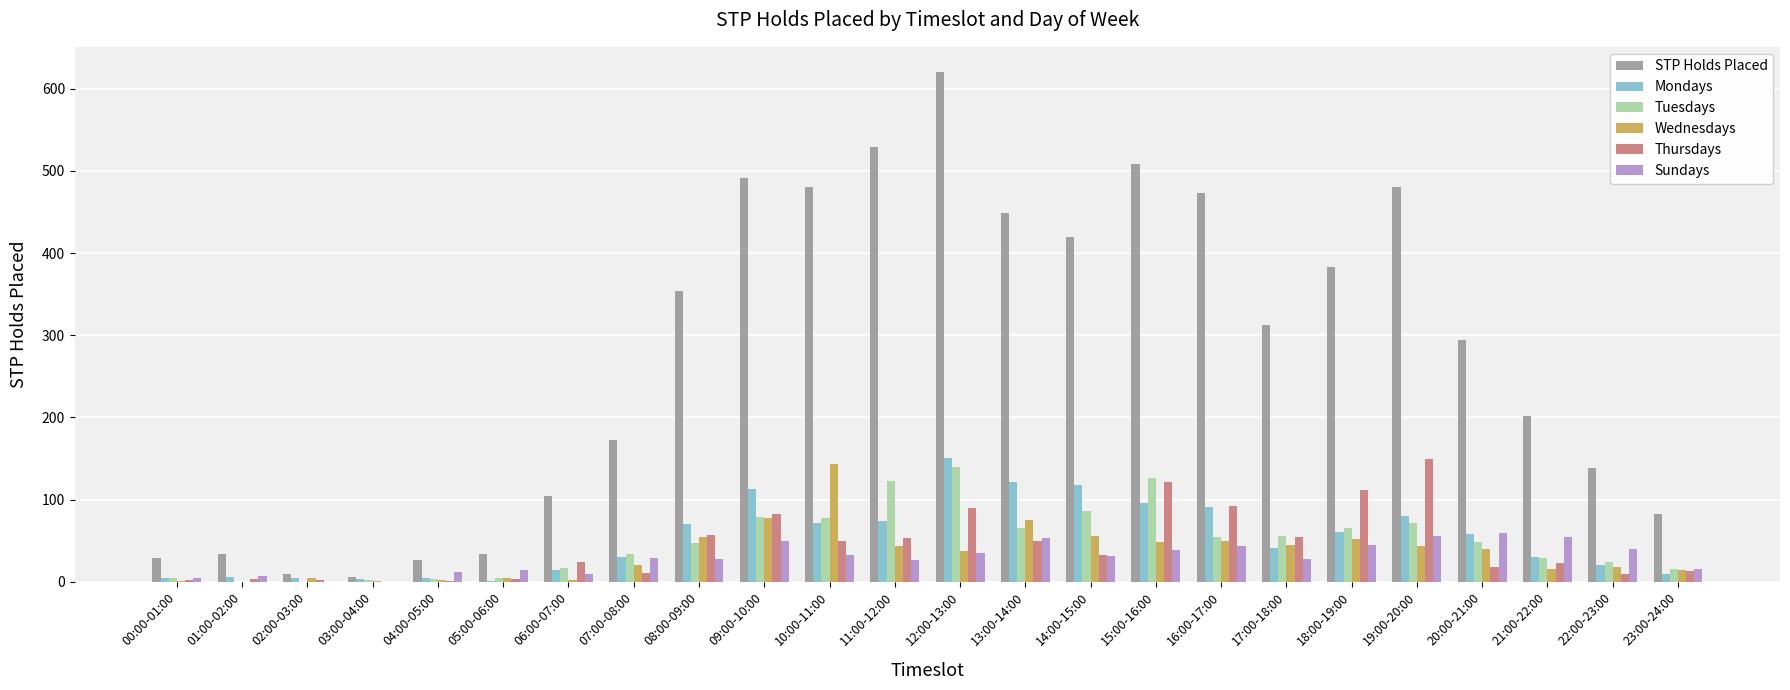

What are all the series names shown in the legend?

STP Holds Placed, Mondays, Tuesdays, Wednesdays, Thursdays, Sundays